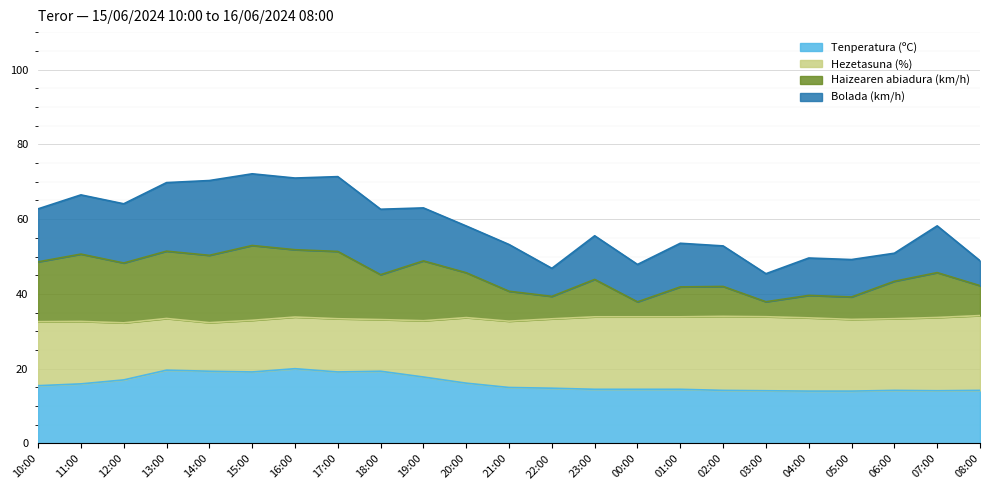

What is the highest value of the Tenperatura (ºC) series?

20.0